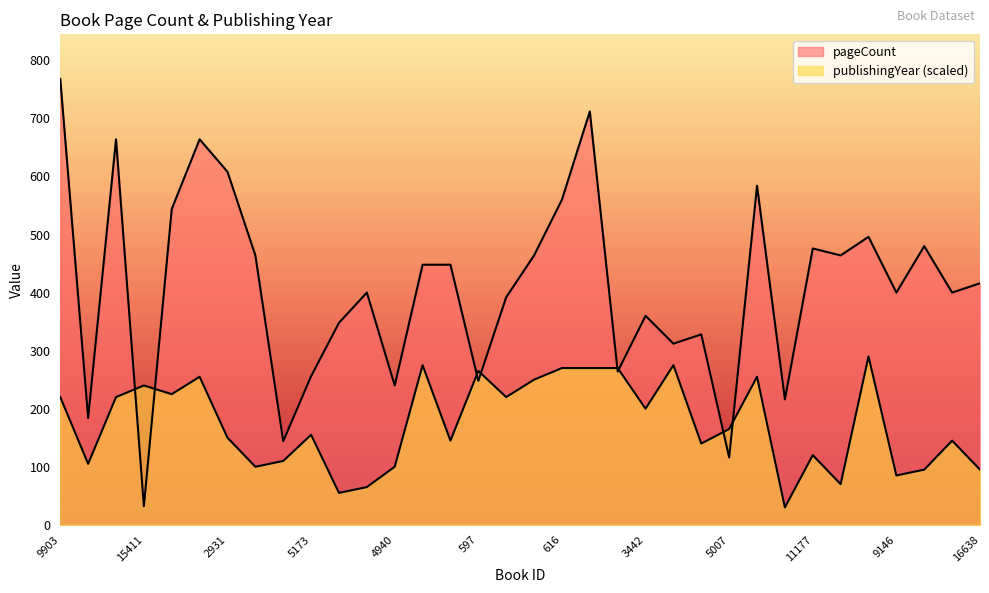

The value of publishingYear at 411 is 255. True or false?

True